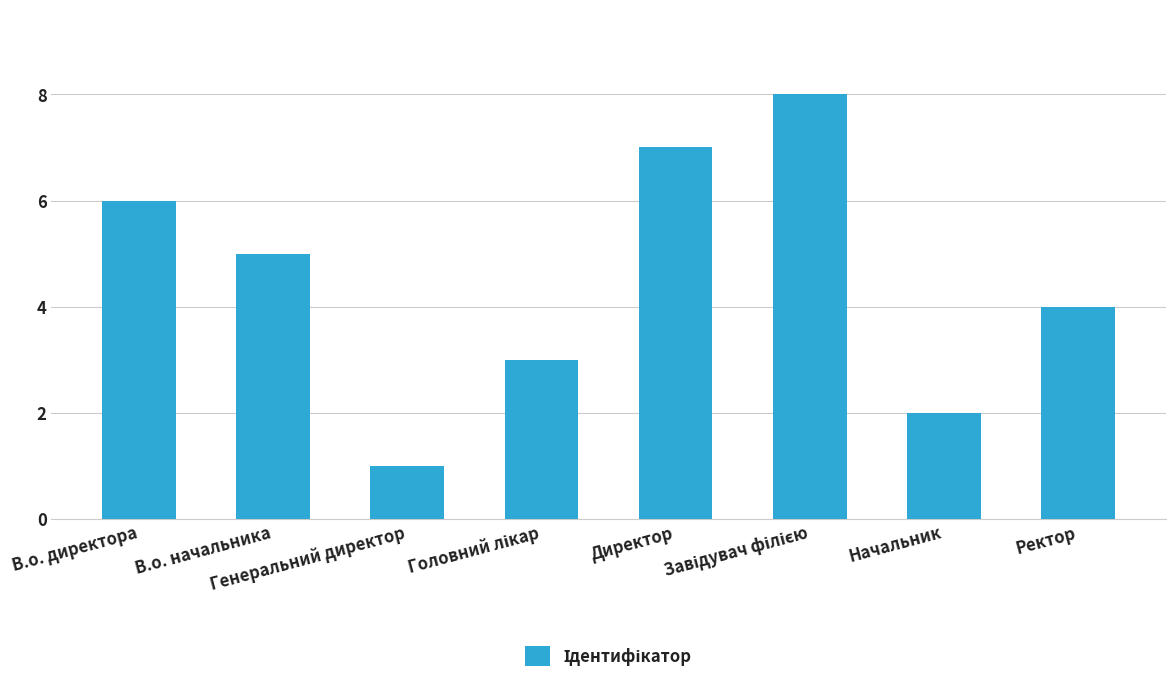

What is the value of the 3rd bar from the left?

1